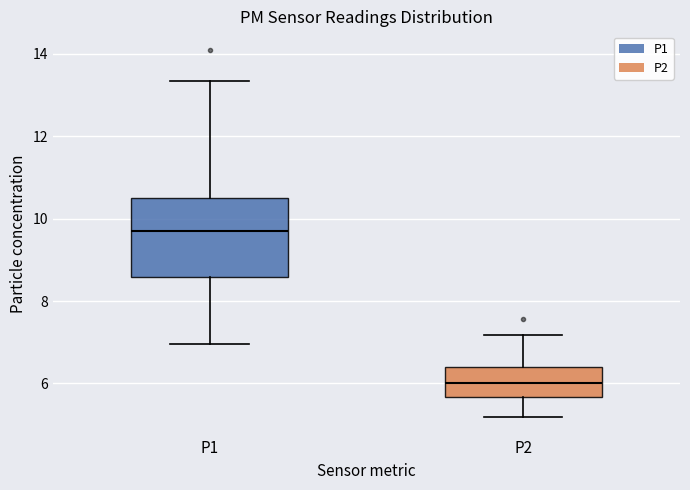

Reading left to right, read every box against the y-axis: the position of its median line, the range the box covers, and the ends of its whiskers. The values are not printed on the chart, so give them approximately, as read against the axis.

P1: median 9.8, box 8.6 to 10.6, whiskers 7.0 to 13.4
P2: median 6.0, box 5.6 to 6.4, whiskers 5.2 to 7.2